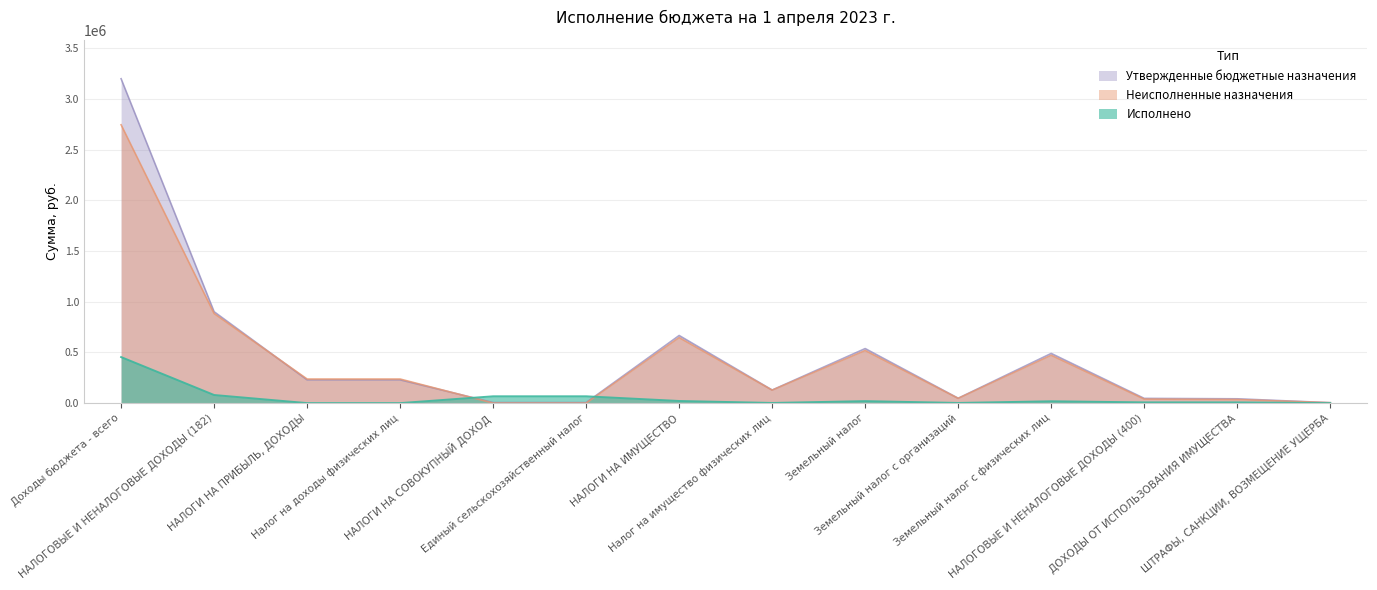

Is it true that Утвержденные бюджетные назначения equals 15896.5 at Земельный налог с организаций?

False